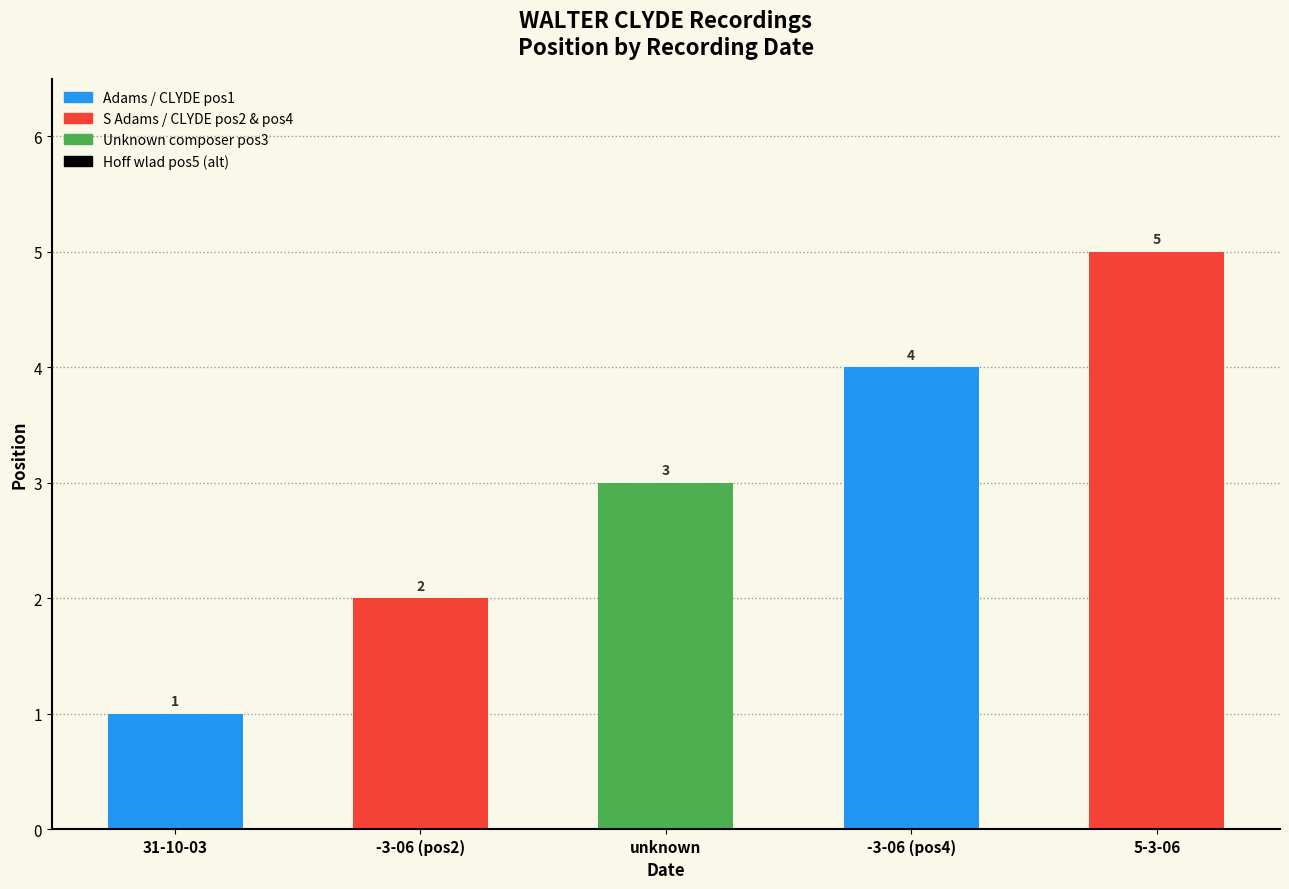

List the labels in order of value, largest first.

5-3-06, -3-06 (pos4), unknown, -3-06 (pos2), 31-10-03